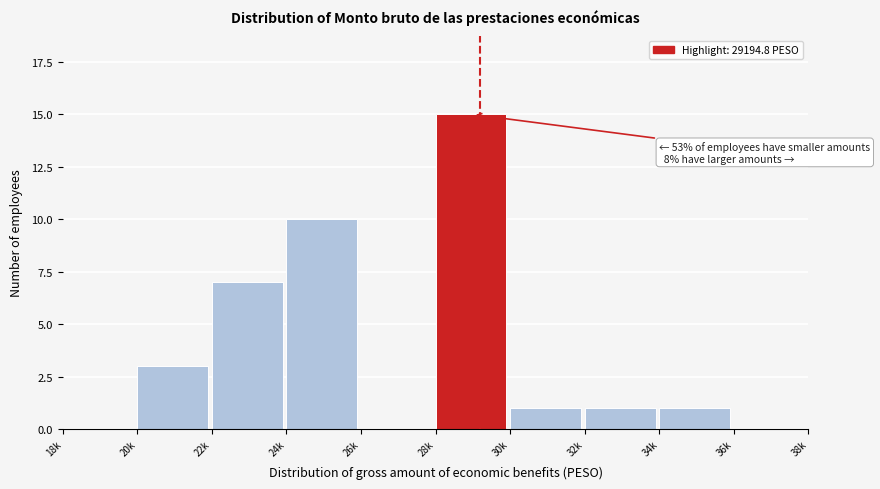

Reading right to left, what are all the values shown in this chart?

36k=0	34k=1	32k=1	30k=1	28k=15	26k=0	24k=10	22k=7	20k=3	18k=0